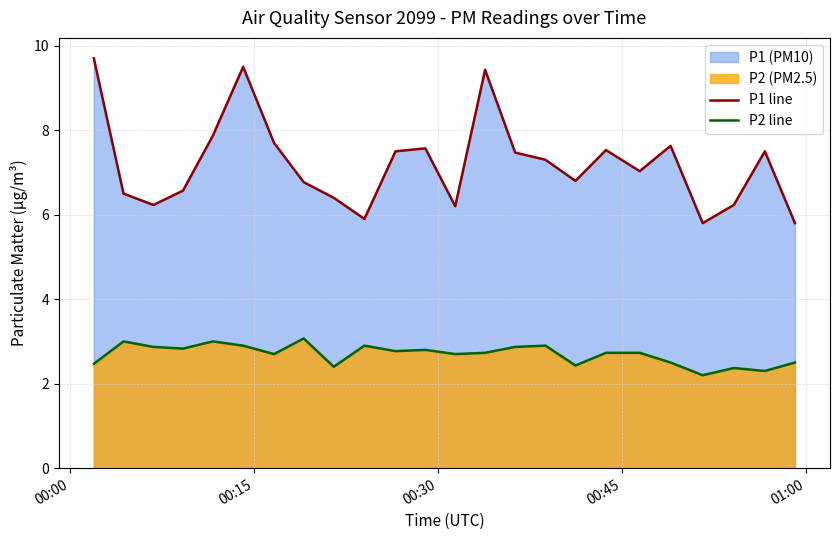

List the series in order of their peak value, lowest first.

P2 line, P1 line